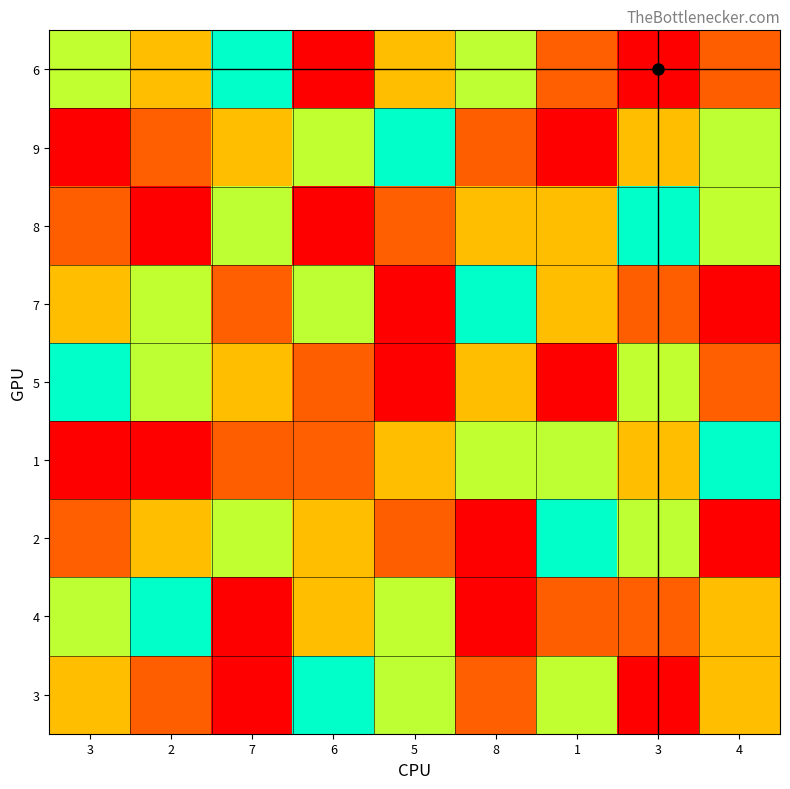

At which category does the chart reach its minimum across all series?

6